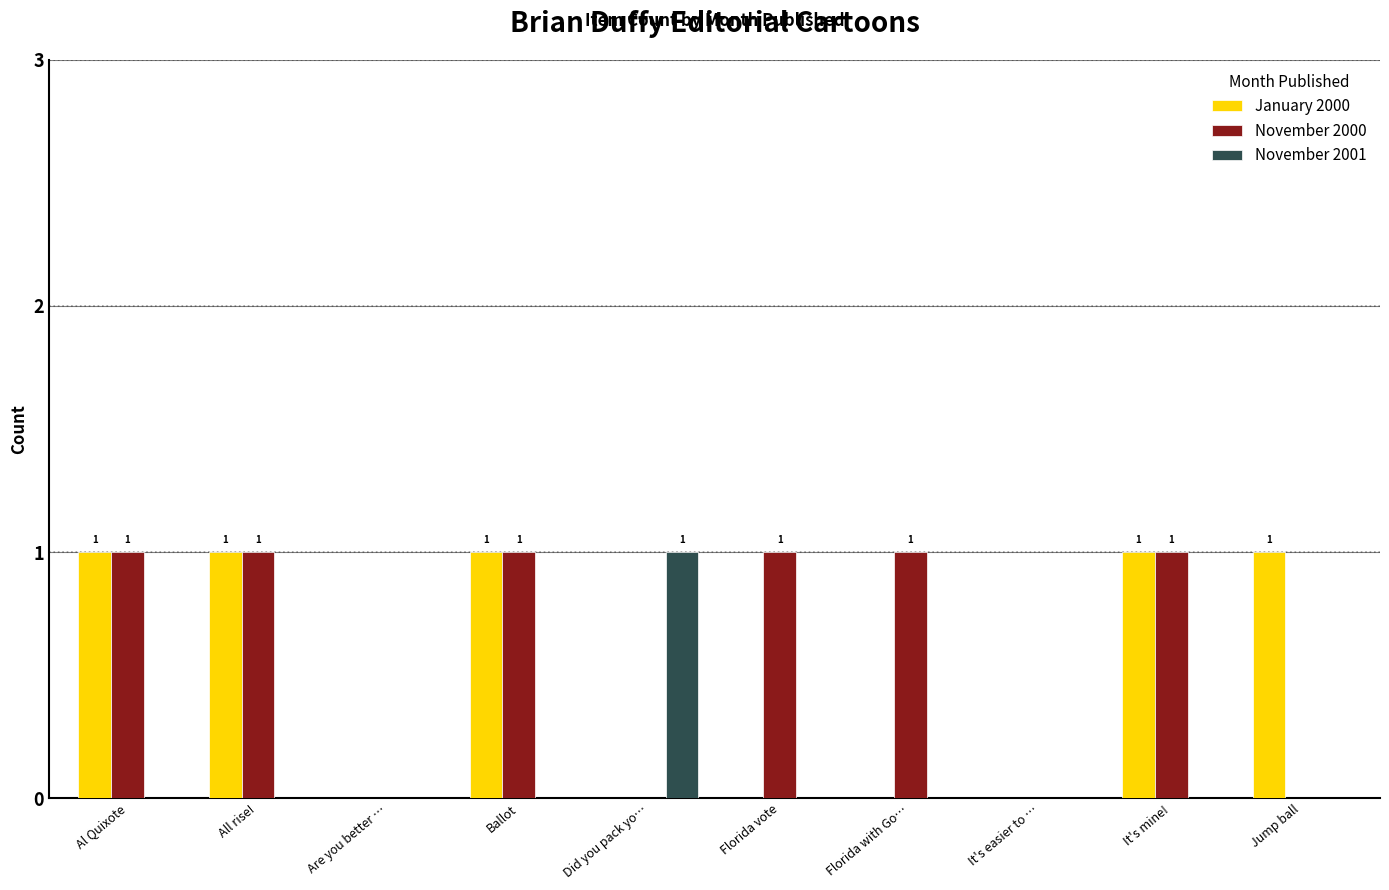

What is the difference between the January 2000 values at Al Quixote and Florida with Go…?

1